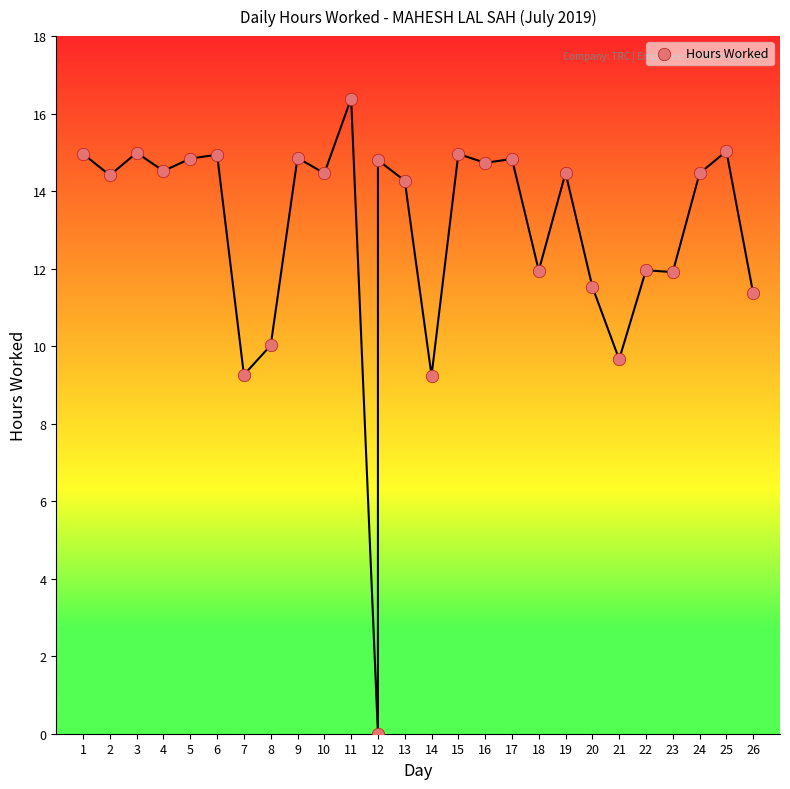

What is the range of X values (max minus min)?

25.0